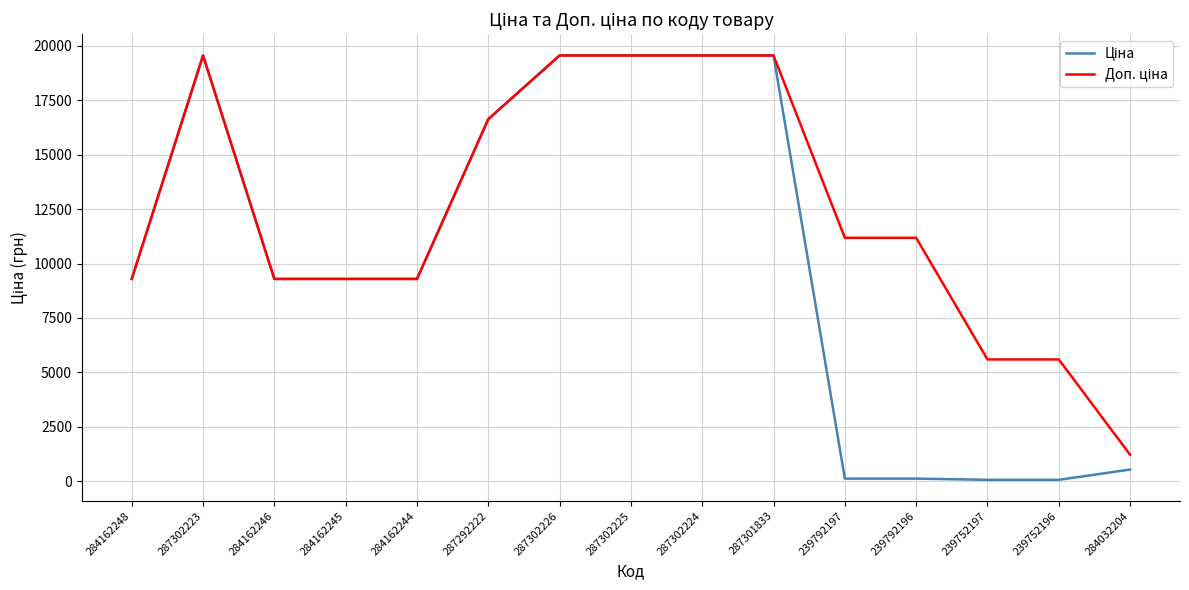

How many categories are shown in the chart?

15